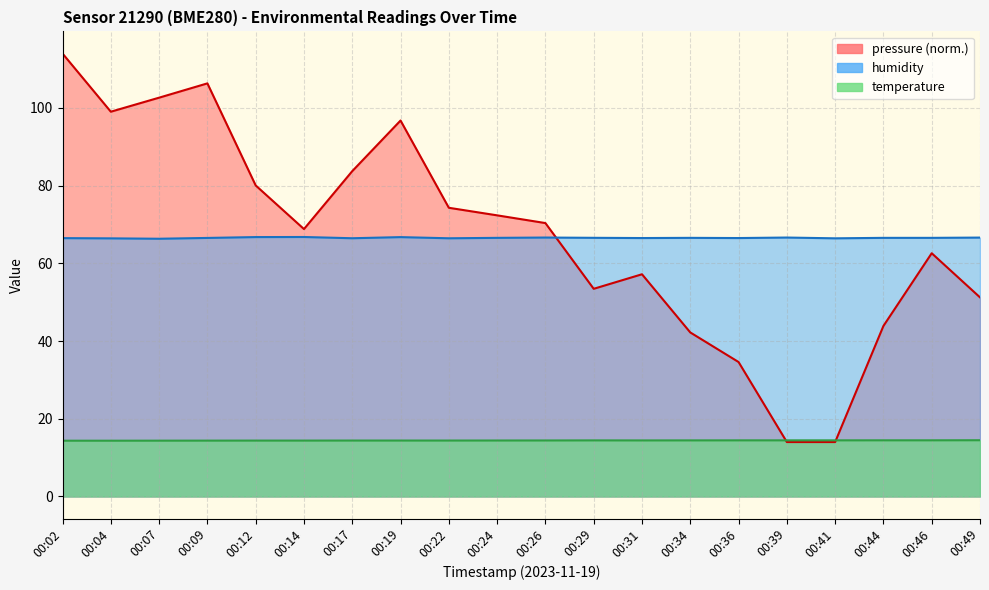

Count the number of data series in this chart.

3